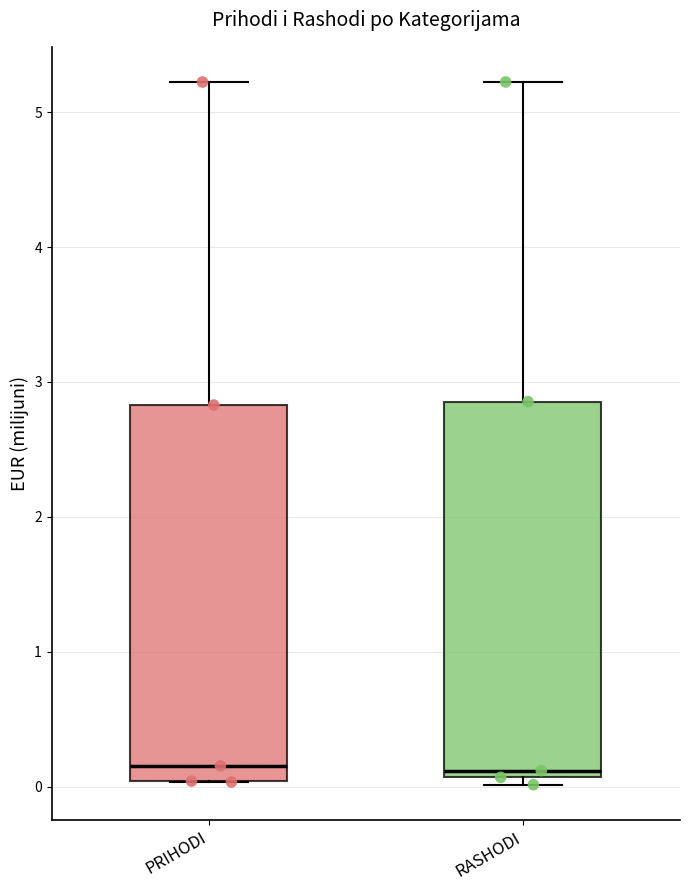

Where does the upper whisker of the box for PRIHODI end on the y-axis? The values are not printed on the chart, so give them approximately, as read against the axis.

5.2